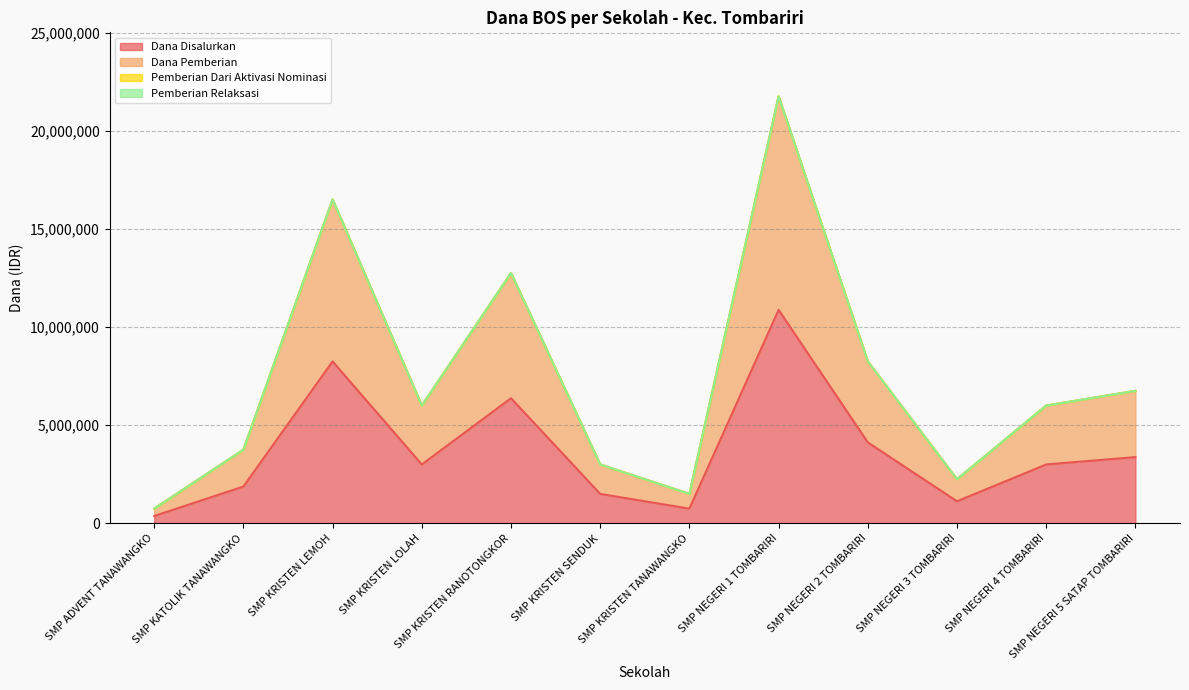

The Dana Disalurkan series shows 14006336 at SMP KRISTEN LEMOH. True or false?

False